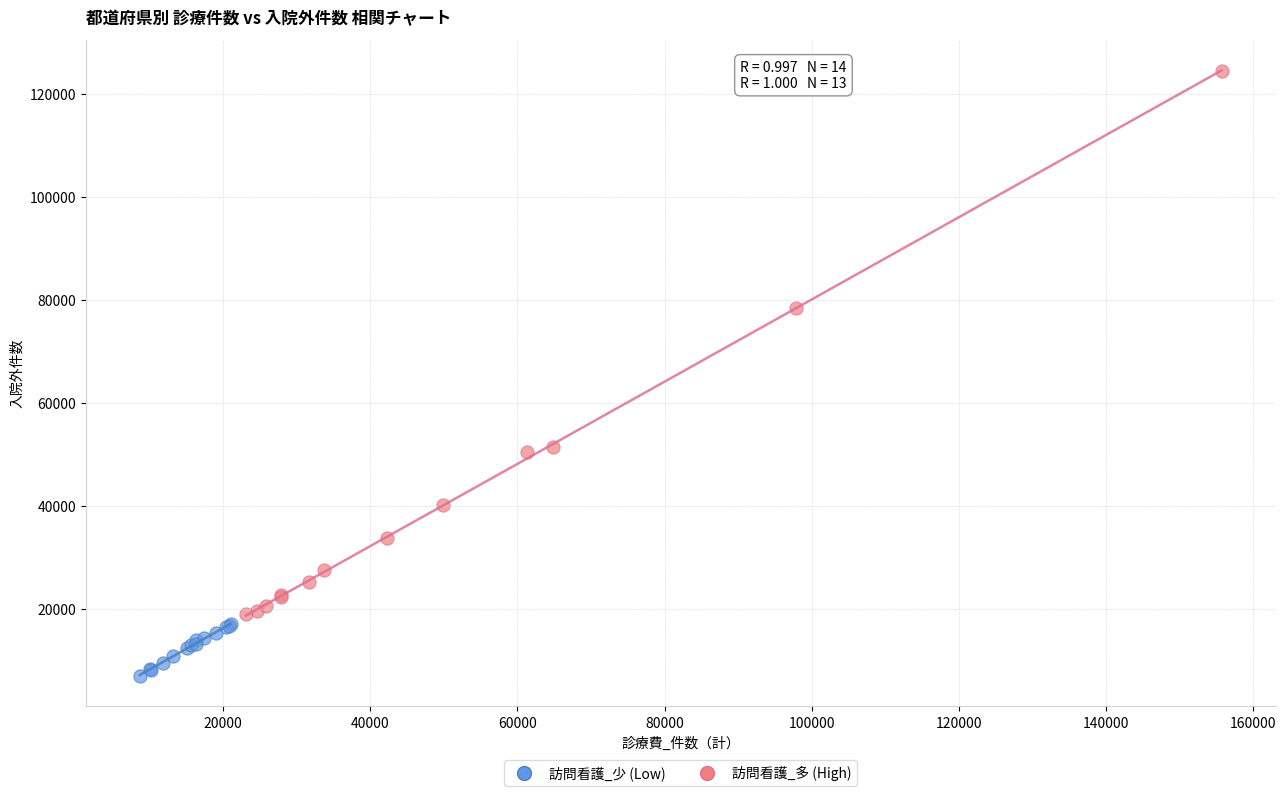

Which series has the largest Y range (max minus min)?

訪問看護_多 (High)